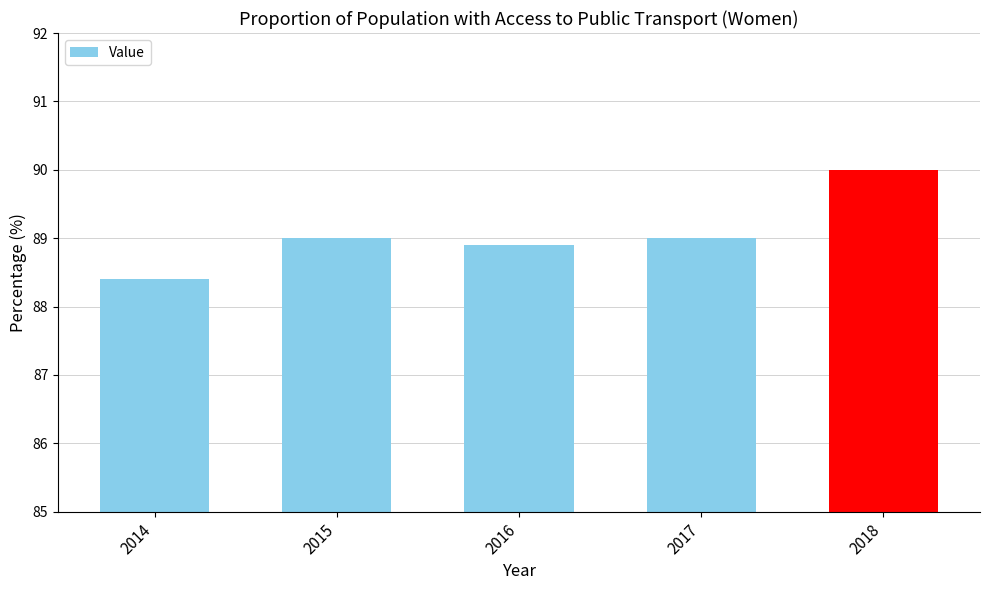

Read the value at 2014.

88.4